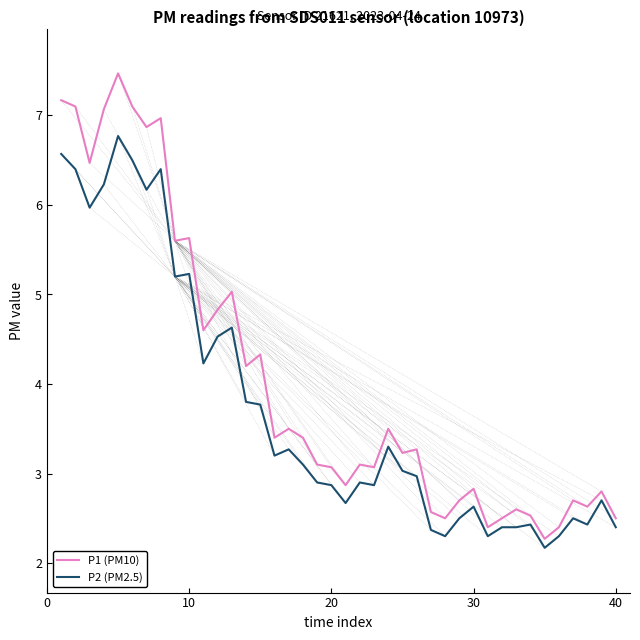

True or false: P1 (PM10) and P2 (PM2.5) cross at least once.

False